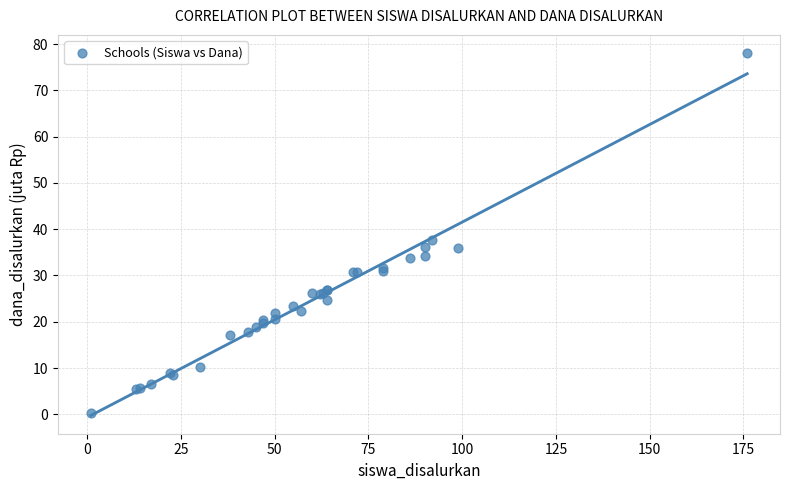

What Y value in the scatter plot is closest to 39?

37.6